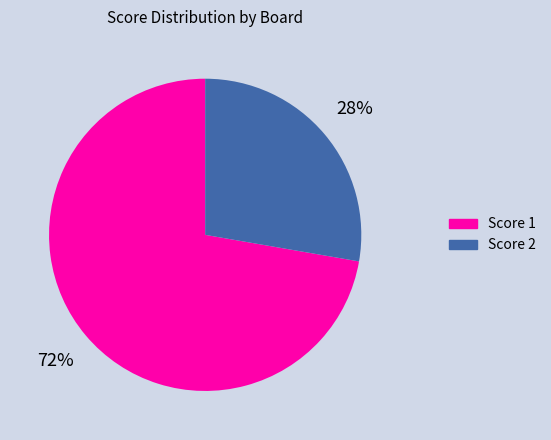

Which category has the biggest portion of the pie?

Score 1